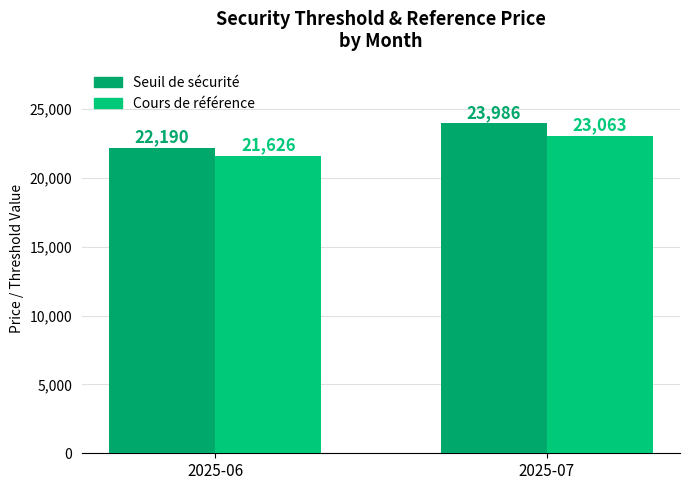

What is the difference between the Seuil de sécurité values at 2025-07 and 2025-06?

1795.6